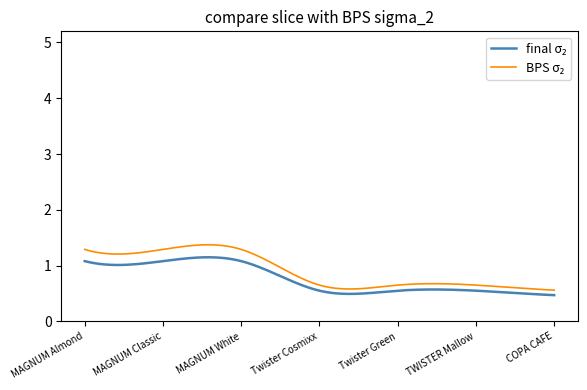

What is the greatest value displayed?

1.4